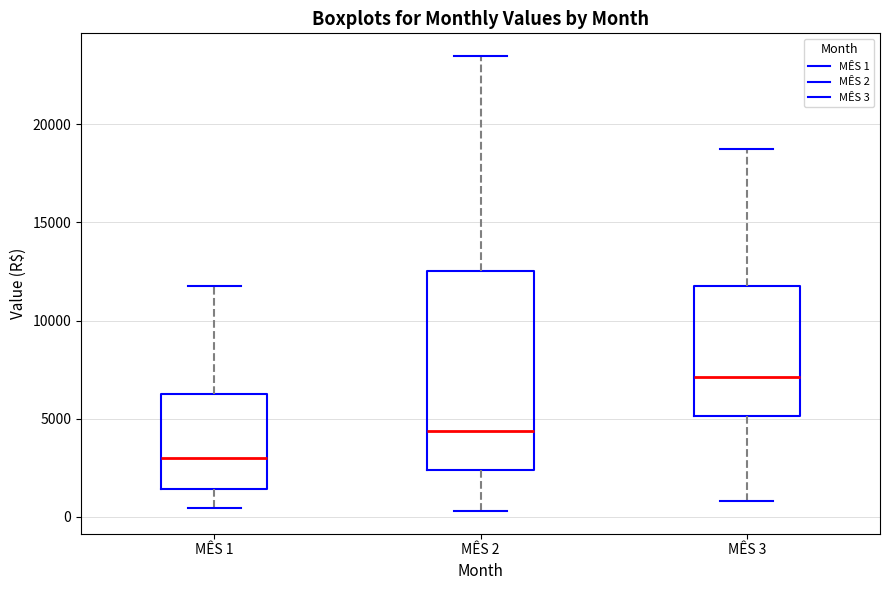

Reading left to right, transcribe this box plot: for each box, give where its median line is, the range the box spans, and where its two whiskers end, as read against the y-axis. The values are not printed on the chart, so give them approximately, as read against the axis.

MÊS 1: median 3000, box 1500 to 6500, whiskers 500 to 11500
MÊS 2: median 4500, box 2500 to 12500, whiskers 500 to 23500
MÊS 3: median 7000, box 5000 to 11500, whiskers 1000 to 18500